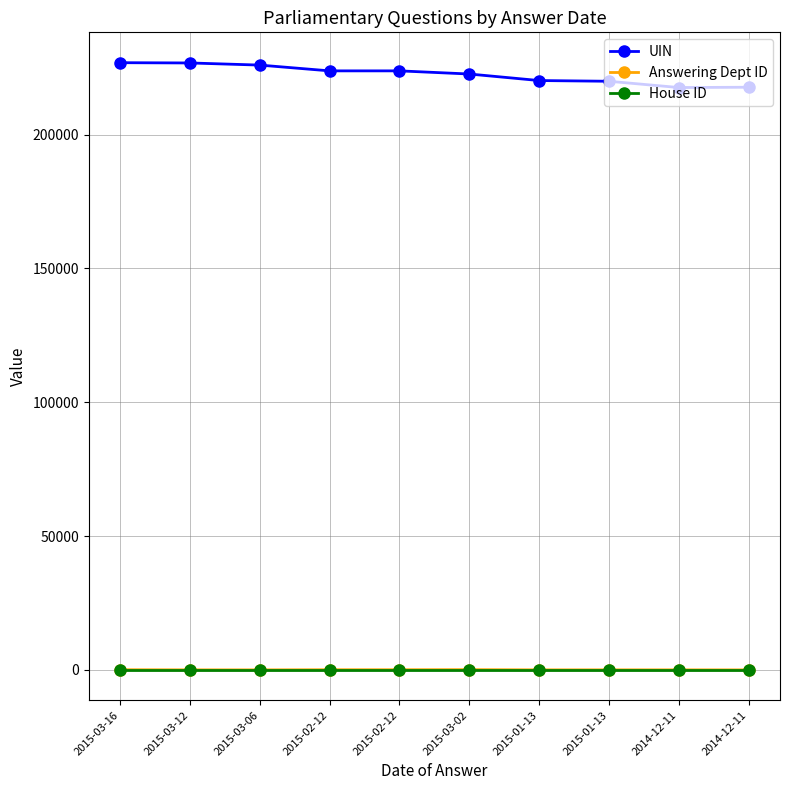

What is the difference between the highest and lowest values at 2015-03-02?

222671